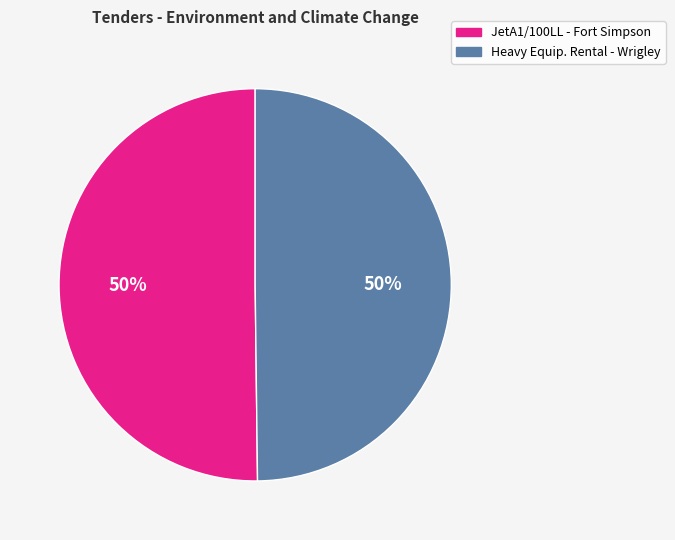

To the nearest percent, what is the average slice percentage?

50%